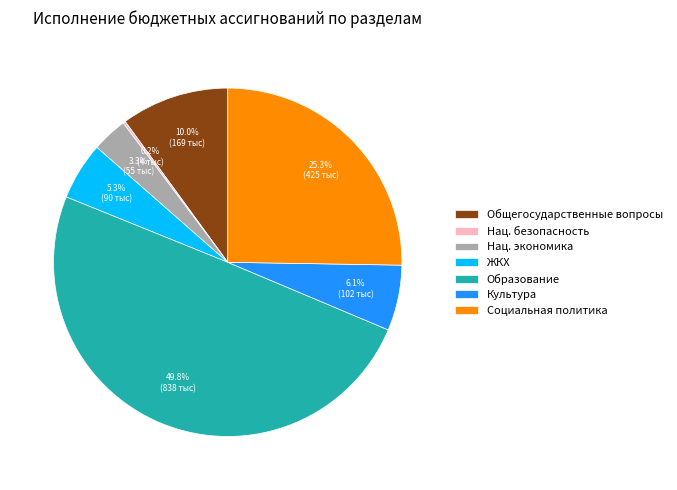

Which slice is the largest?

Образование